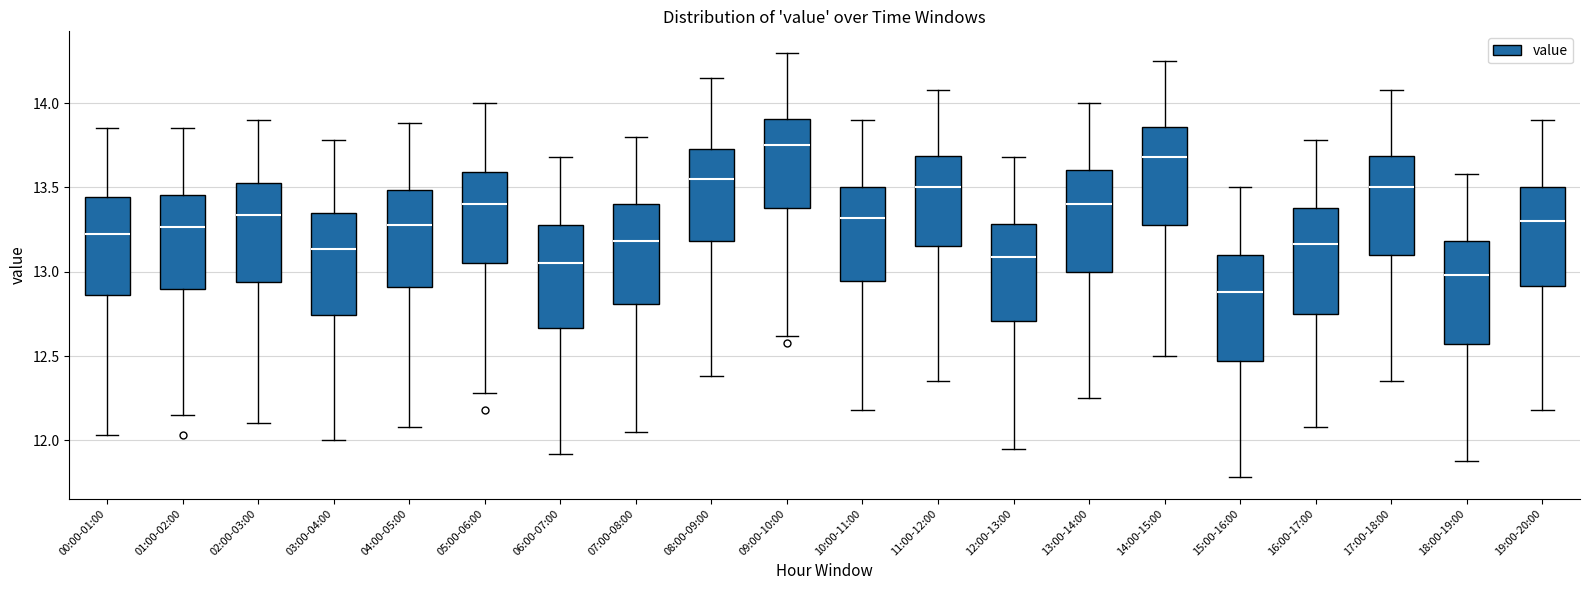

Which box has the highest median line?

09:00-10:00